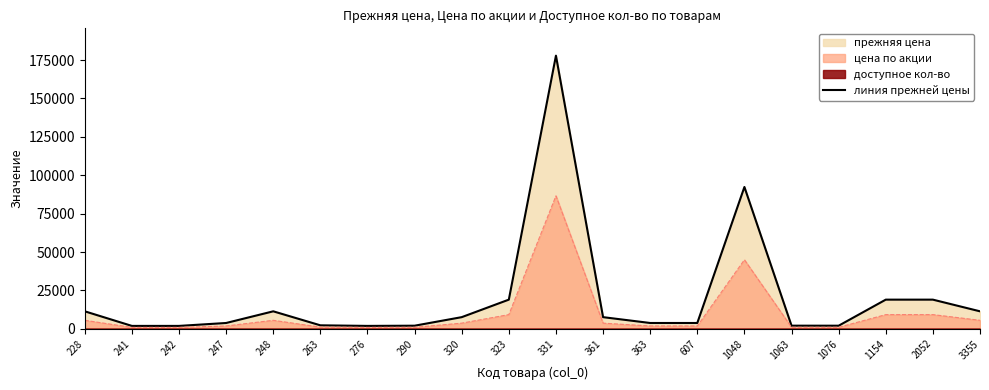

Reading left to right, extract all data points from this chart.

11400	1900	1900	3800	11400	2280	1900	2033	7600	19000	177840	7600	3800	3800	92340	2052	2033	19000	19000	11400